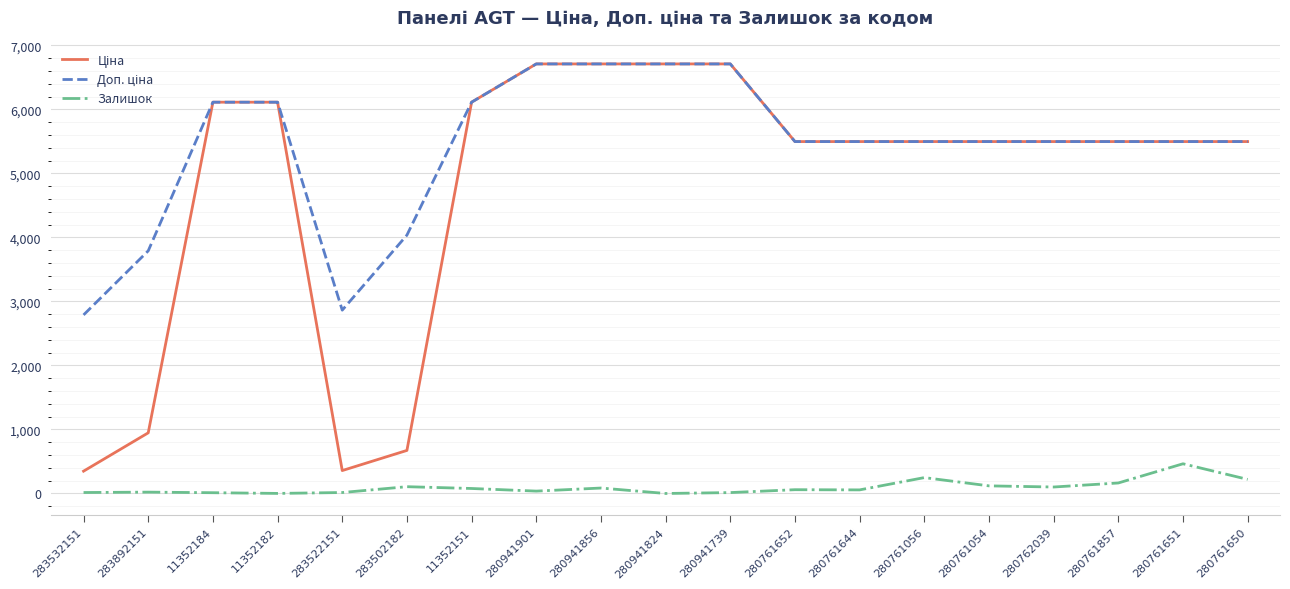

What is the spread (max minus min) of values at 280761650?

5277.3